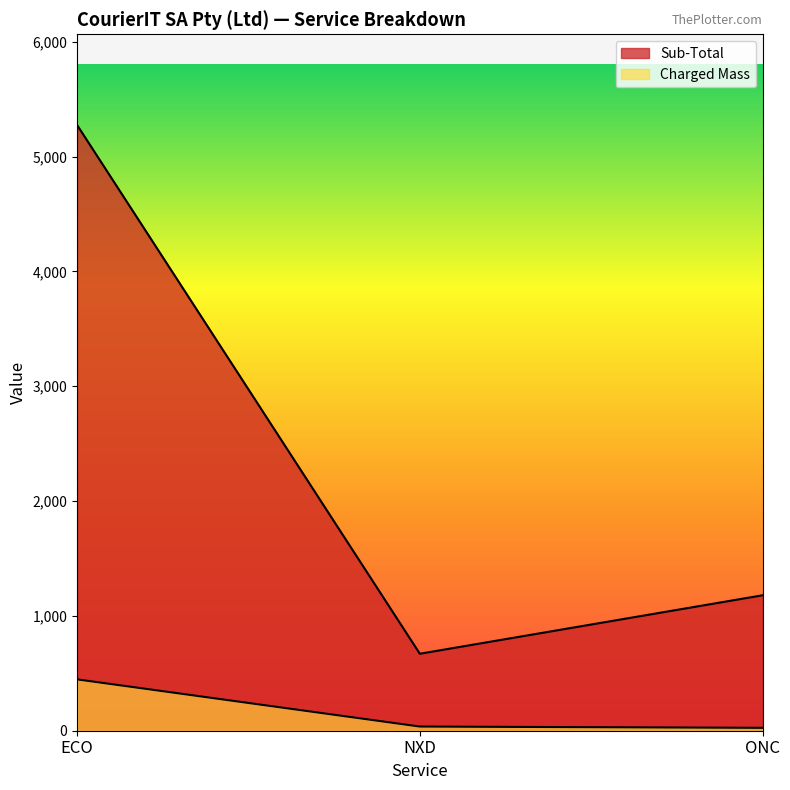

How many lines are shown in the chart?

2